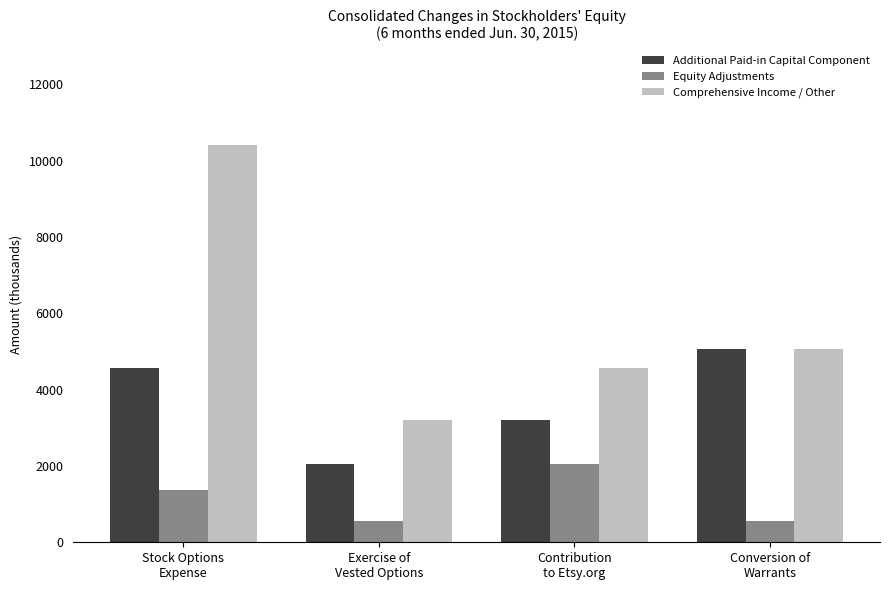

What is the value of the Equity Adjustments bar at the 1st from the left?

1382